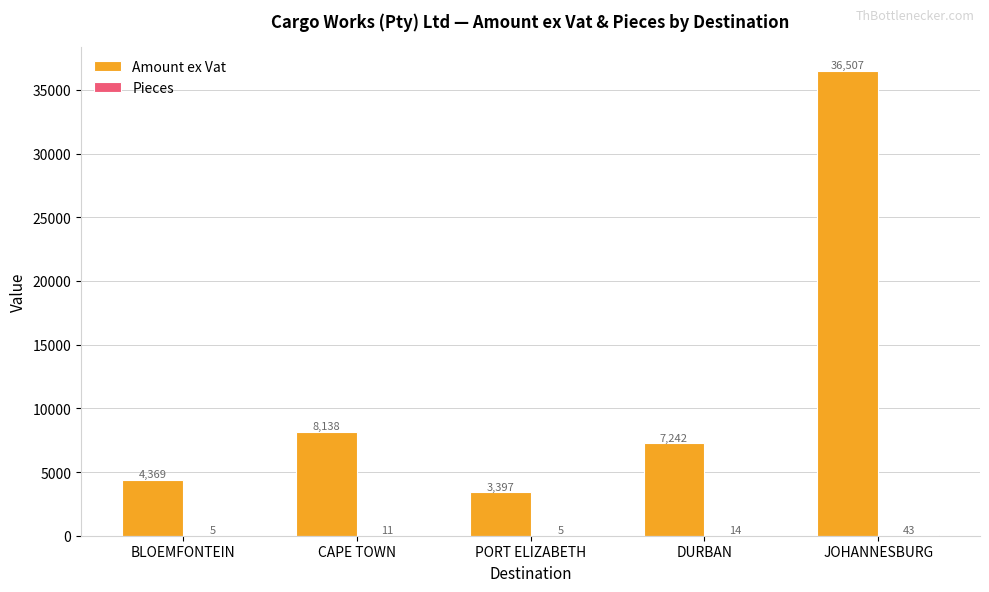

At which label is Amount ex Vat closest to 19952?

CAPE TOWN